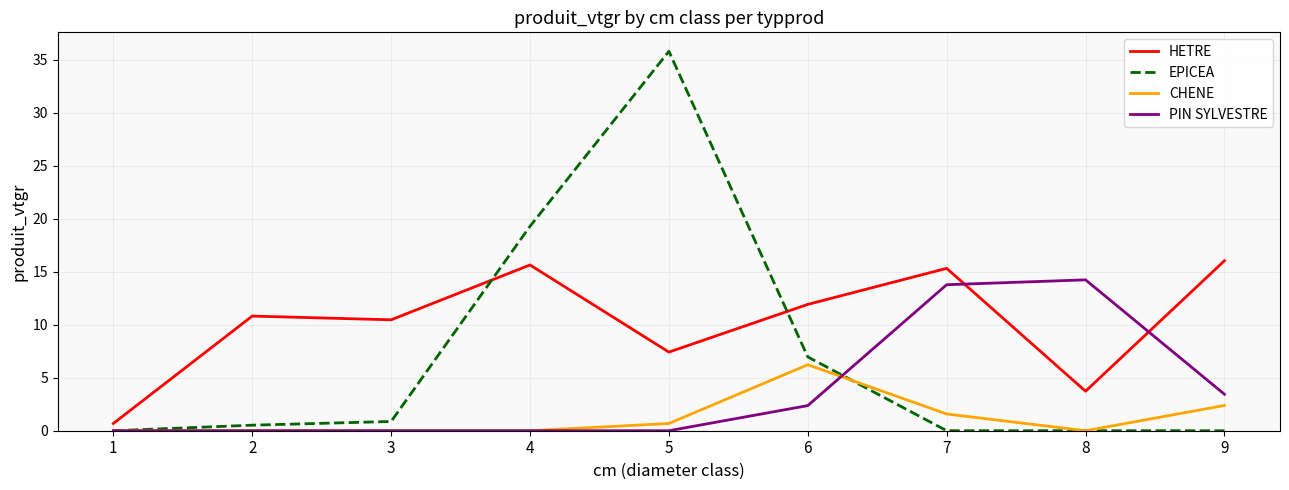

What is the sum of all EPICEA values?

63.4